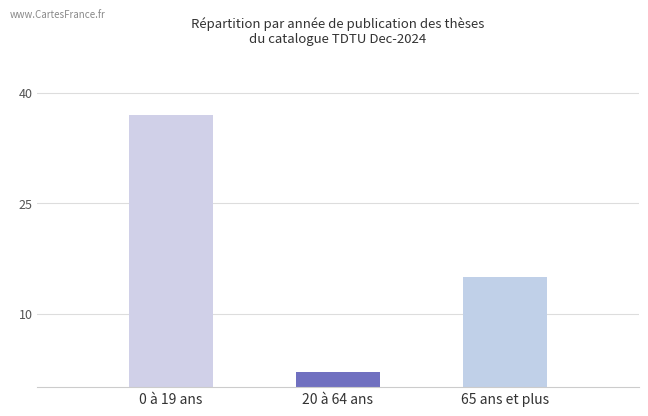

Are the bars horizontal?

No